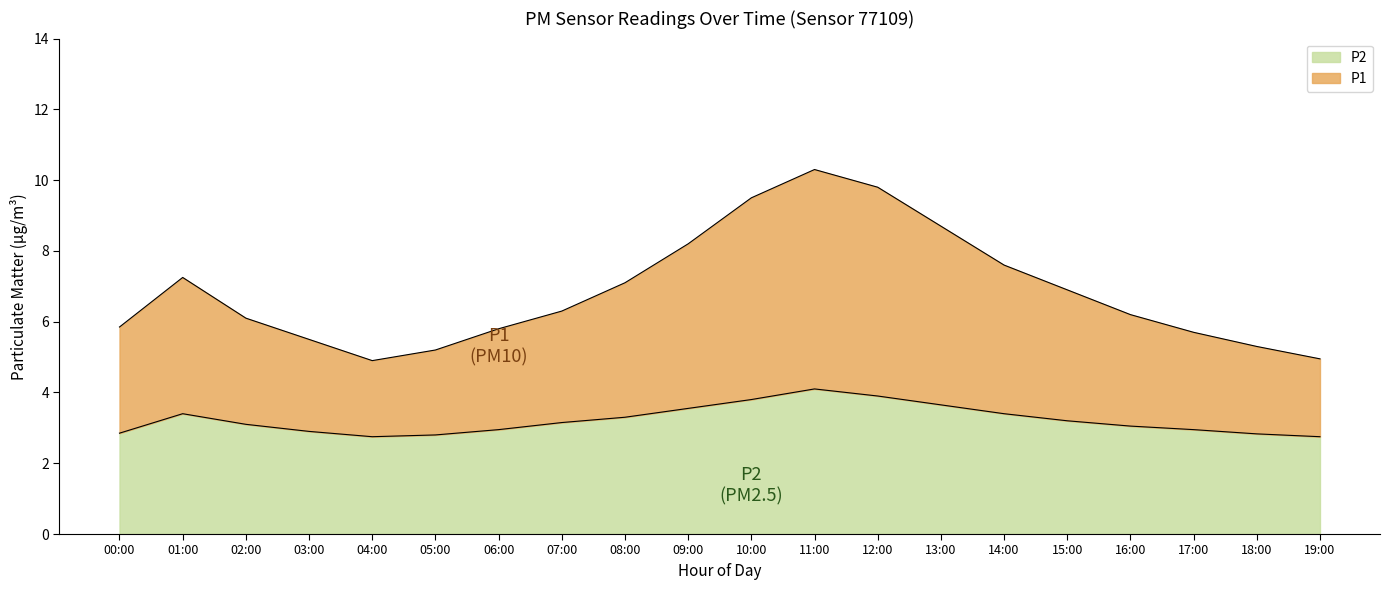

Rank the series by their maximum value, from highest to lowest.

P1, P2